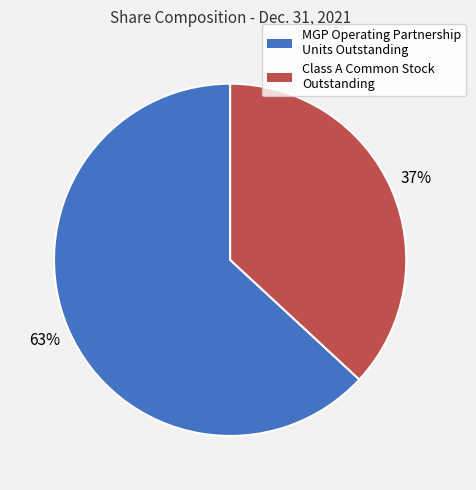

True or false: Class A Common Stock Outstanding accounts for 29% of the total.

False